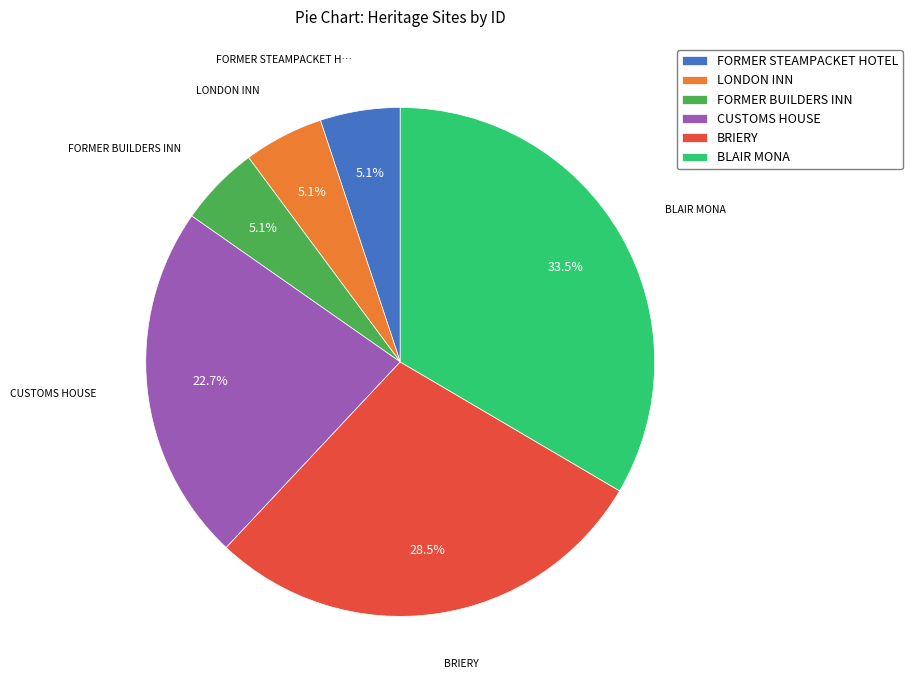

To the nearest percent, what is the combined percentage of FORMER STEAMPACKET HOTEL and CUSTOMS HOUSE?

28%